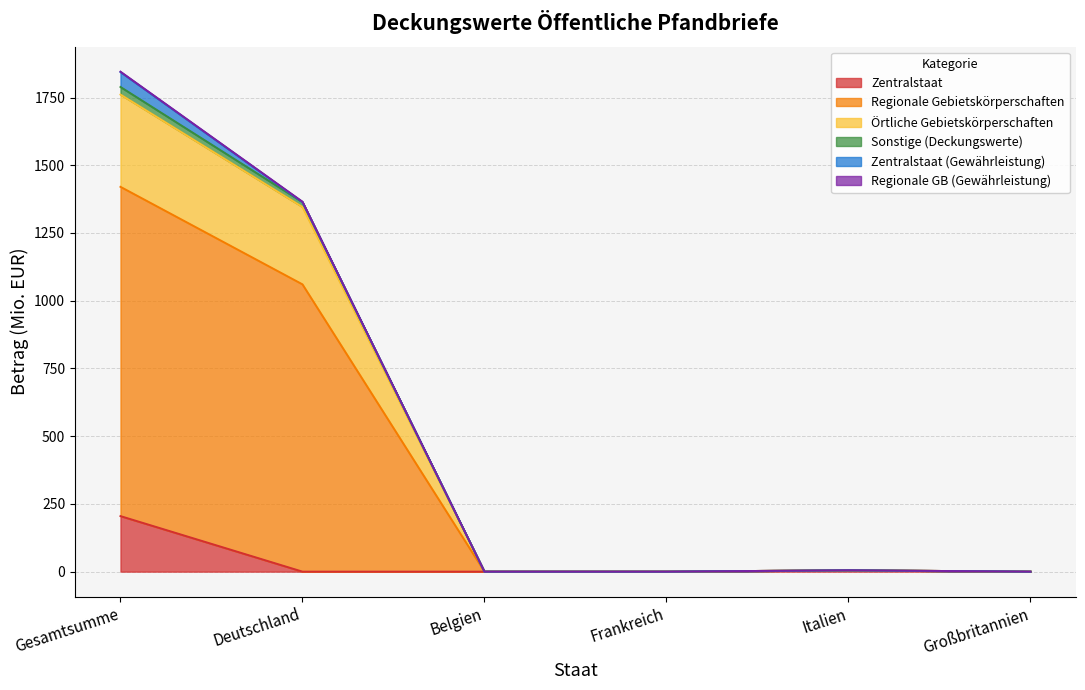

How many data points does each series have?

6